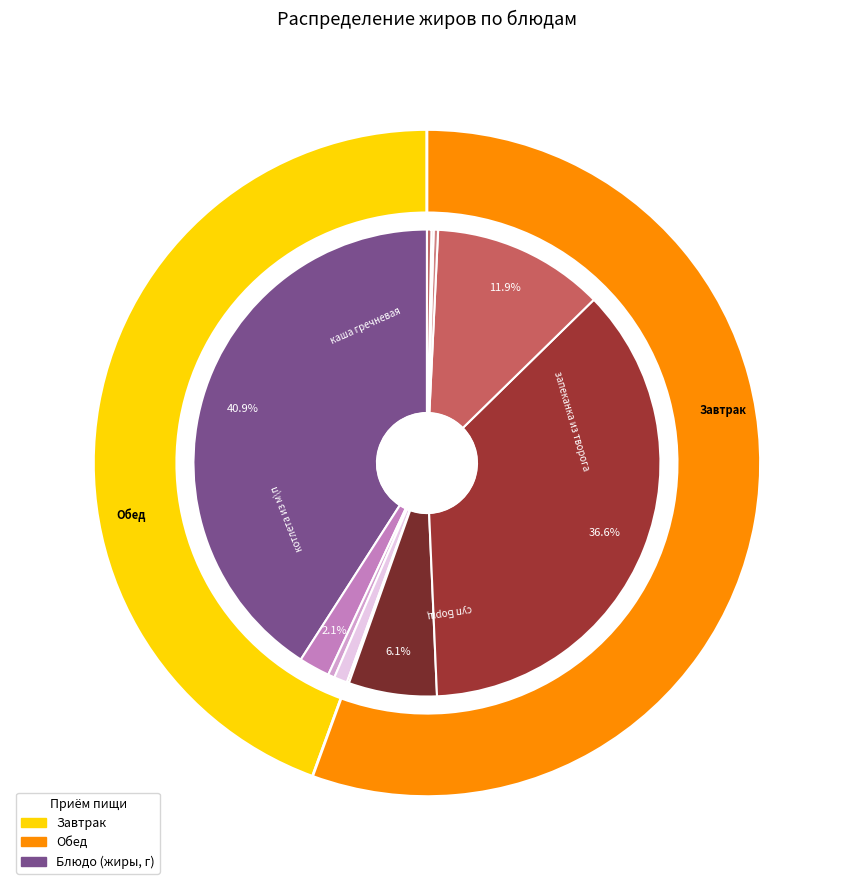

How many slices are in this pie chart?

11